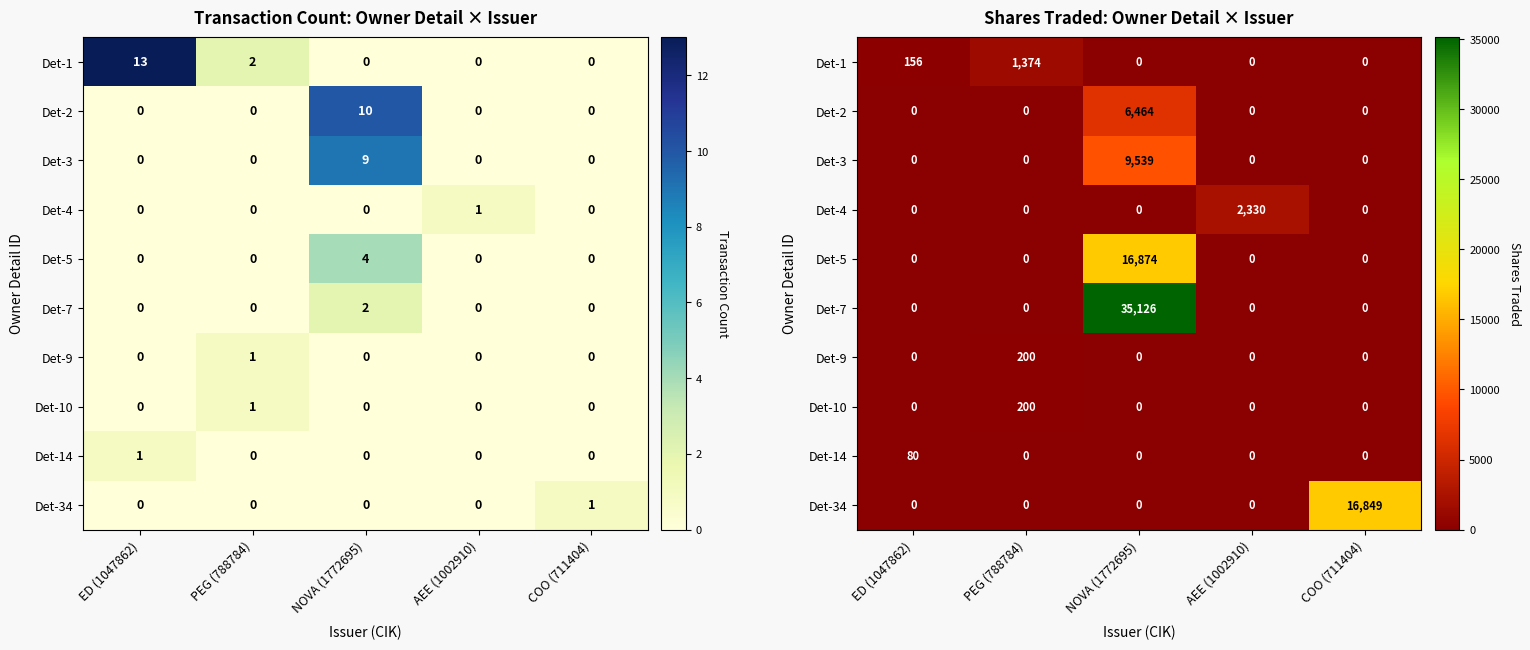

At how many categories does at least one series exceed 19208?

1